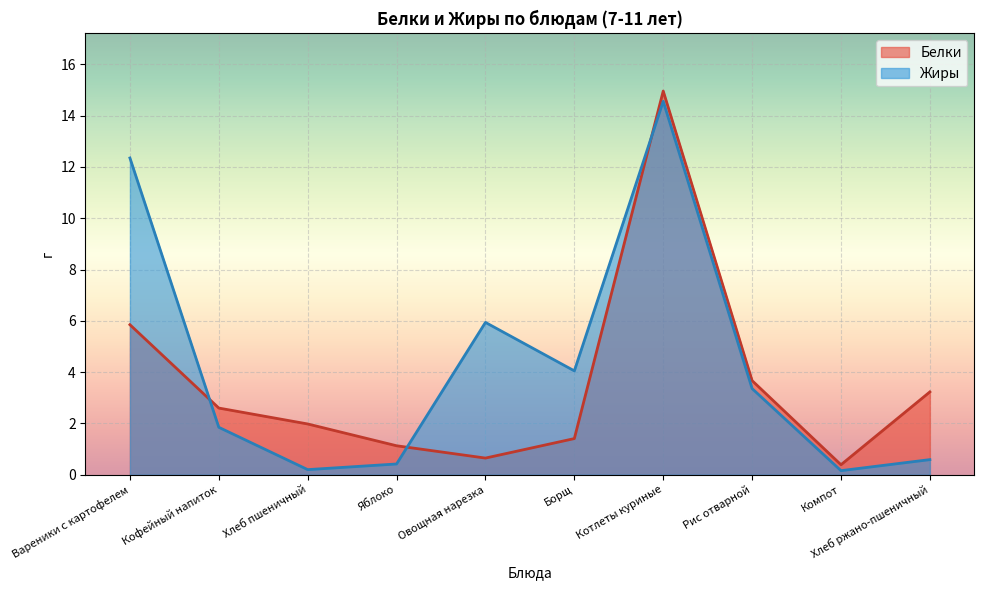

After their last crossing, which series has the higher values: Жиры or Белки?

Белки